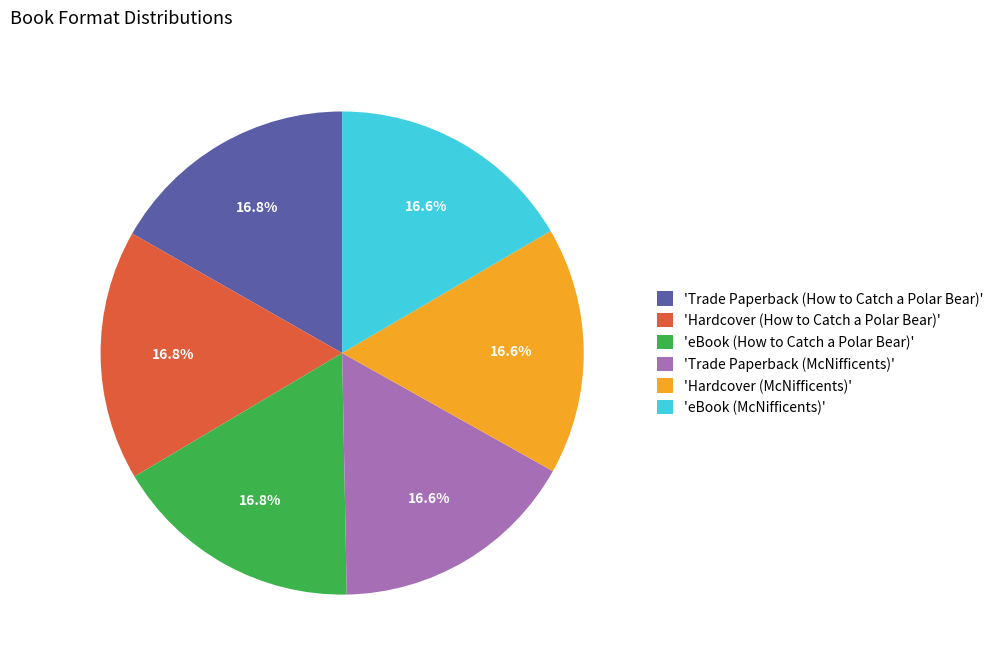

Does any single category account for the majority?

No